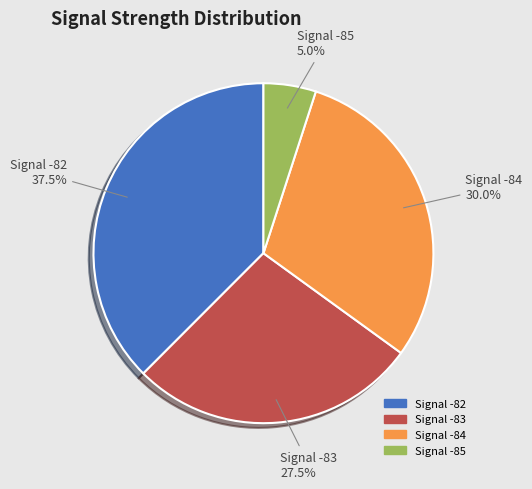

How many slices are in this pie chart?

4